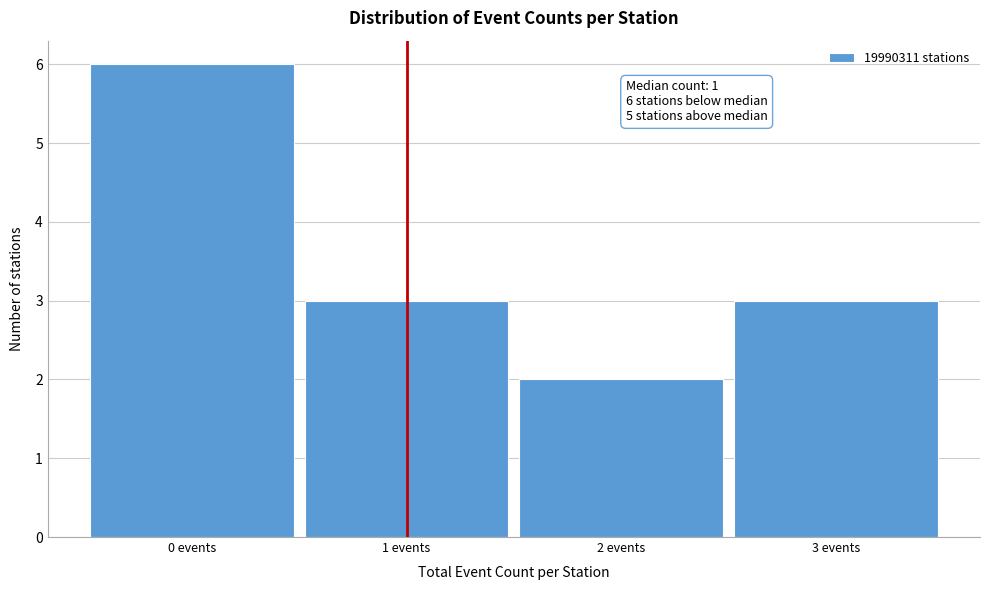

Which range on the x-axis has the tallest bar?

-0.5 to 0.5